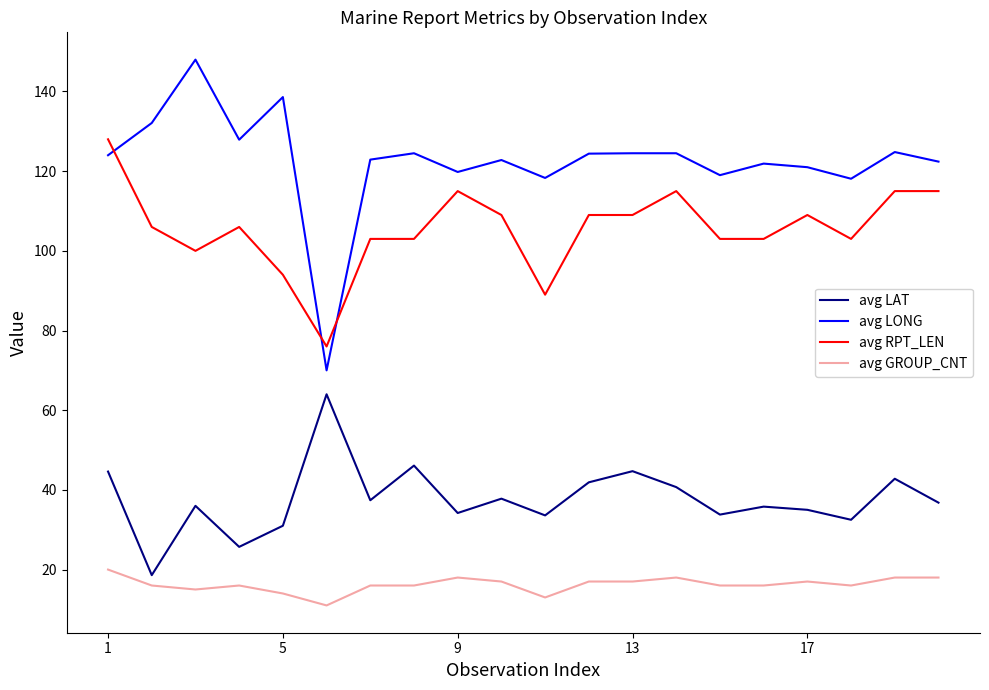

True or false: avg RPT_LEN and avg GROUP_CNT cross at least once.

False